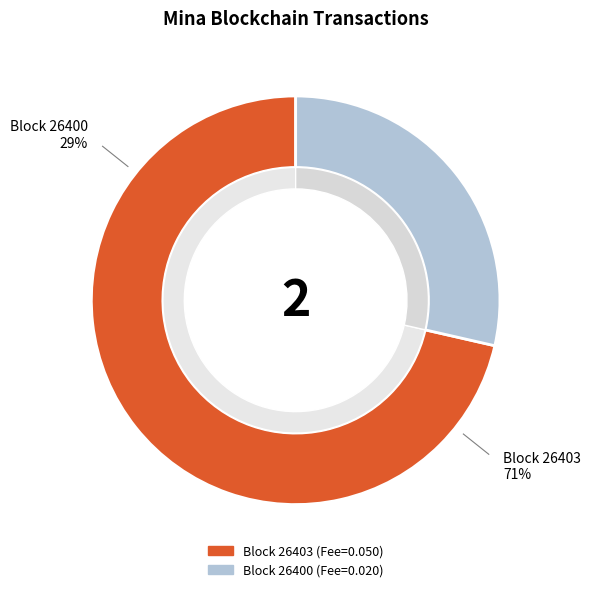

How many segments does this pie chart have?

2